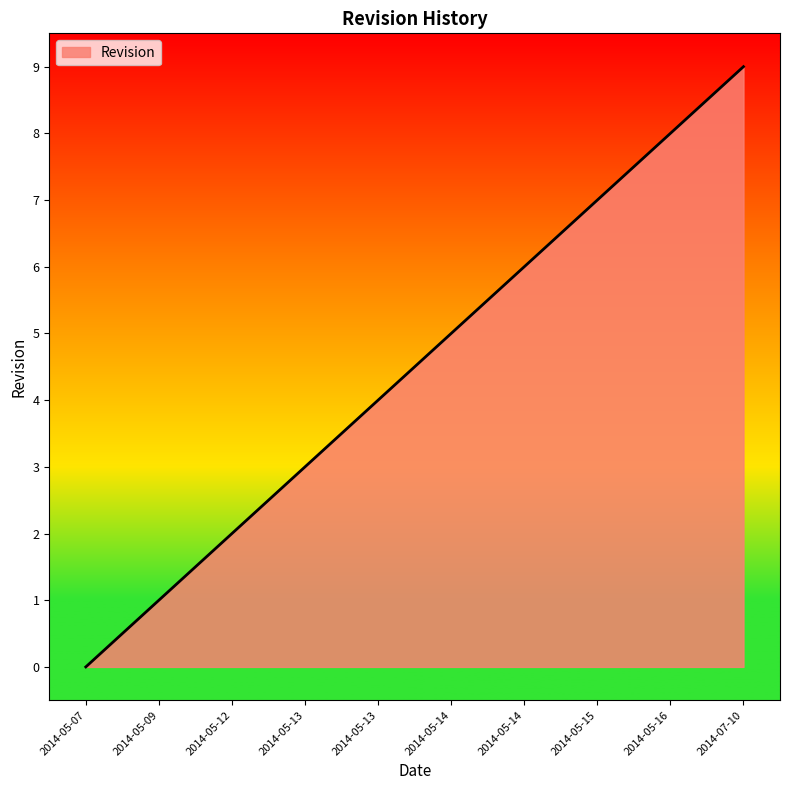

The value at 2014-05-15 is 7. True or false?

True